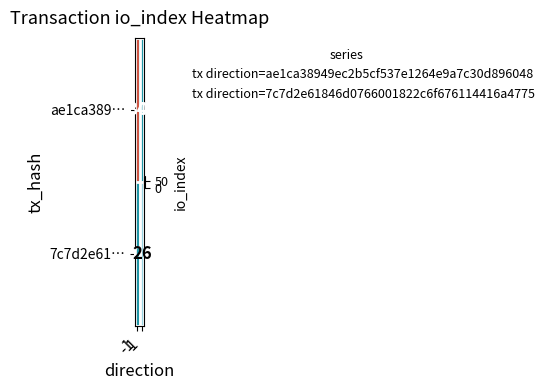

At which category is the sum across all series the highest?

-1